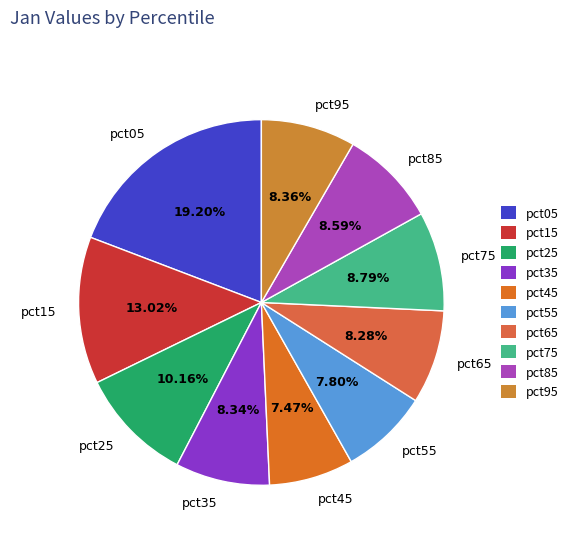

Between pct05 and pct15, which is larger?

pct05